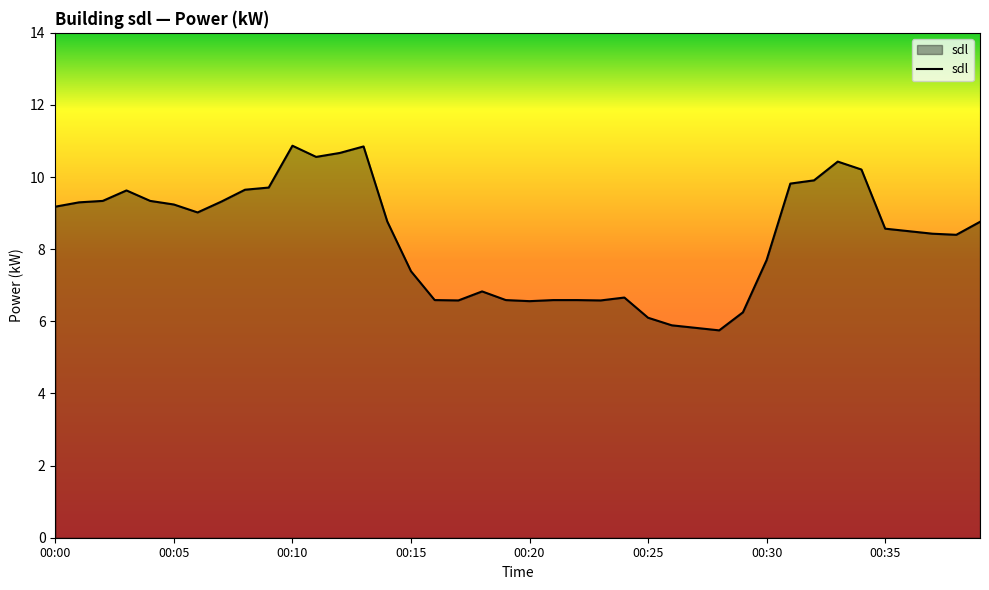

What is the minimum value shown in the chart?

5.8